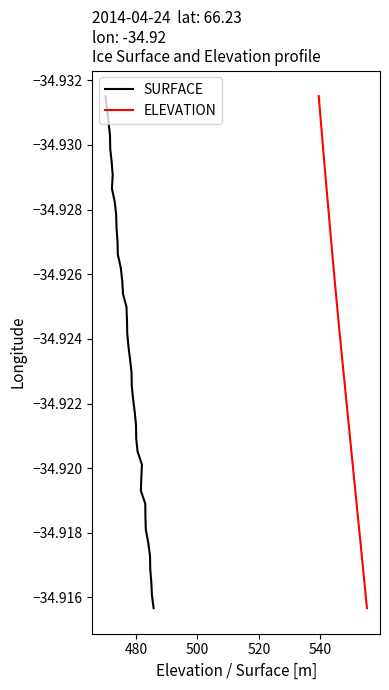

The ELEVATION series shows -22.2 at 36. True or false?

False